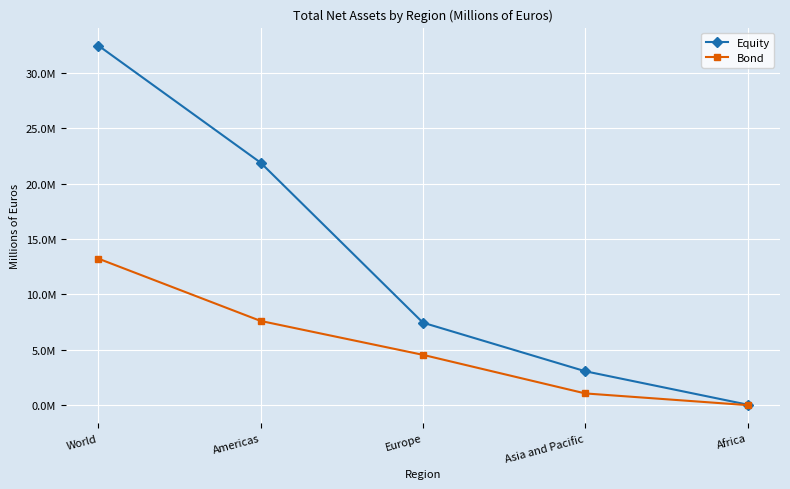

What is the minimum value for Equity?

52950